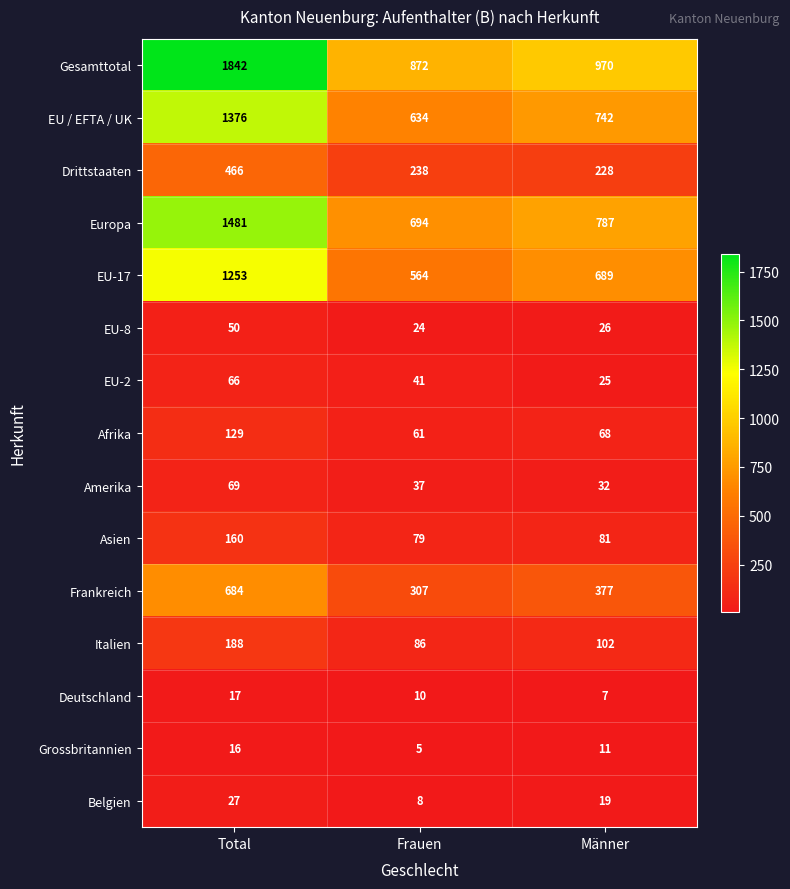

What is the difference between the maximum and minimum values in the EU-17 series?

689